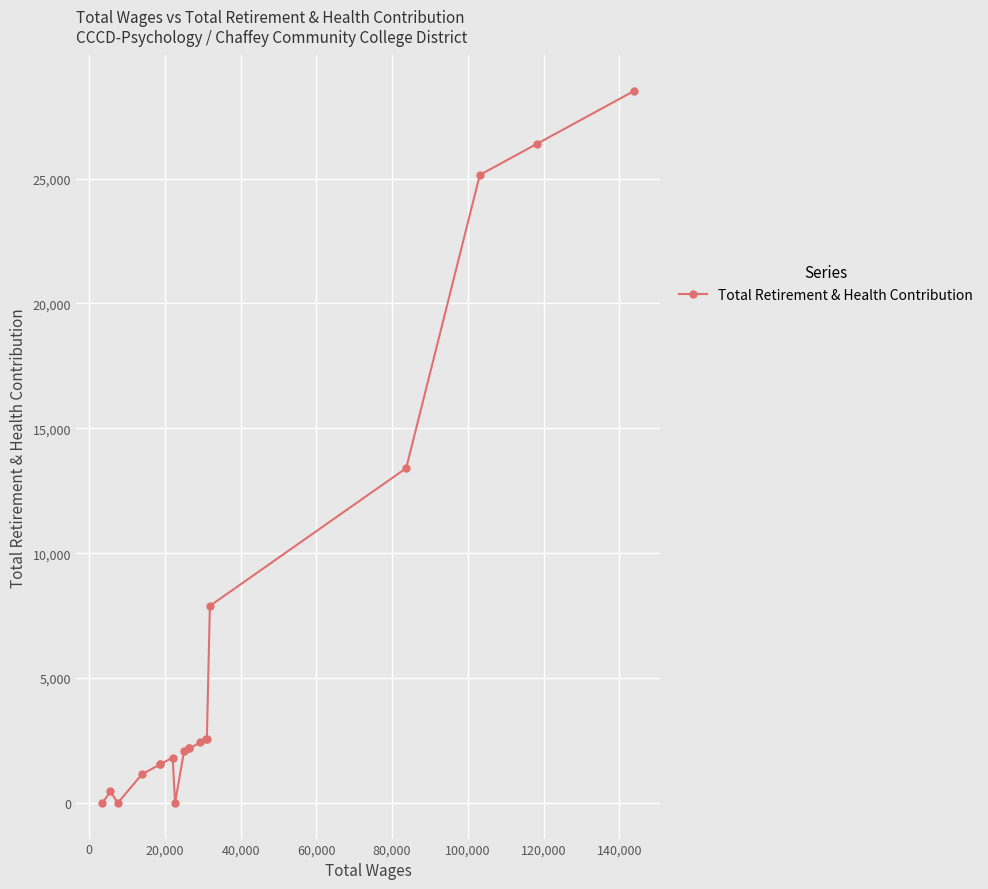

What is the average value?

6413